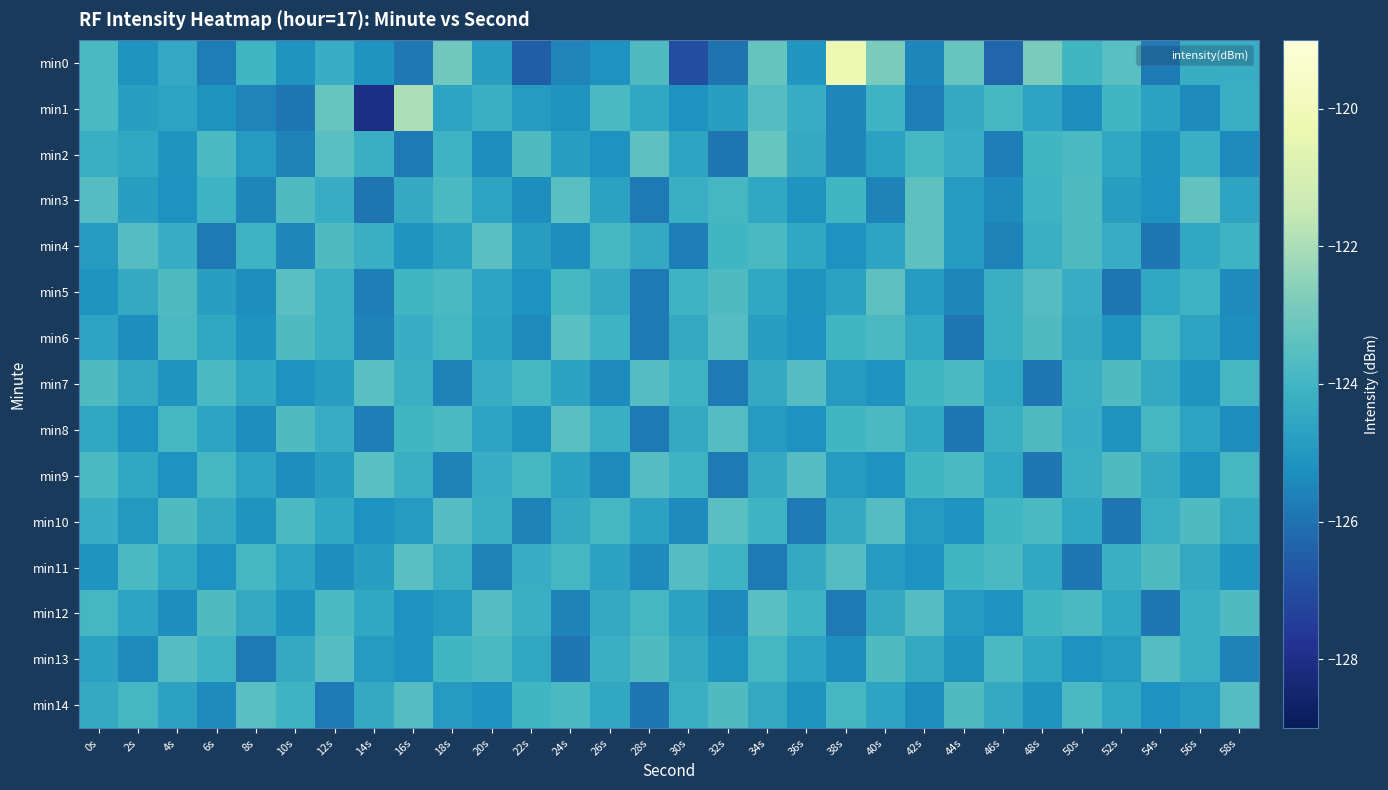

What is the spread (max minus min) of values at 0s?

1.5